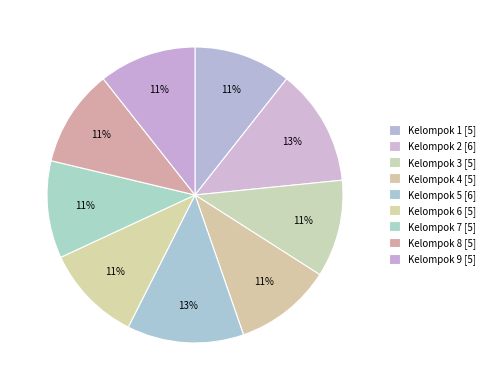

How many segments does this pie chart have?

9